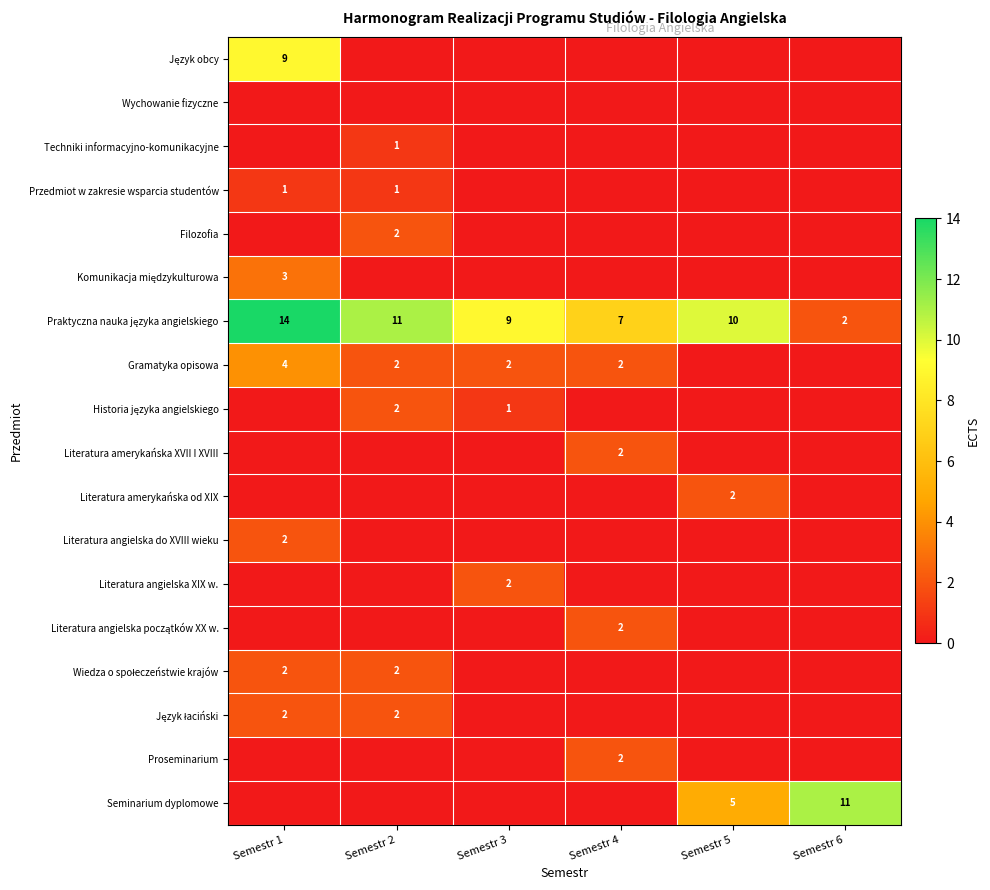

How many distinct data groups are displayed?

18